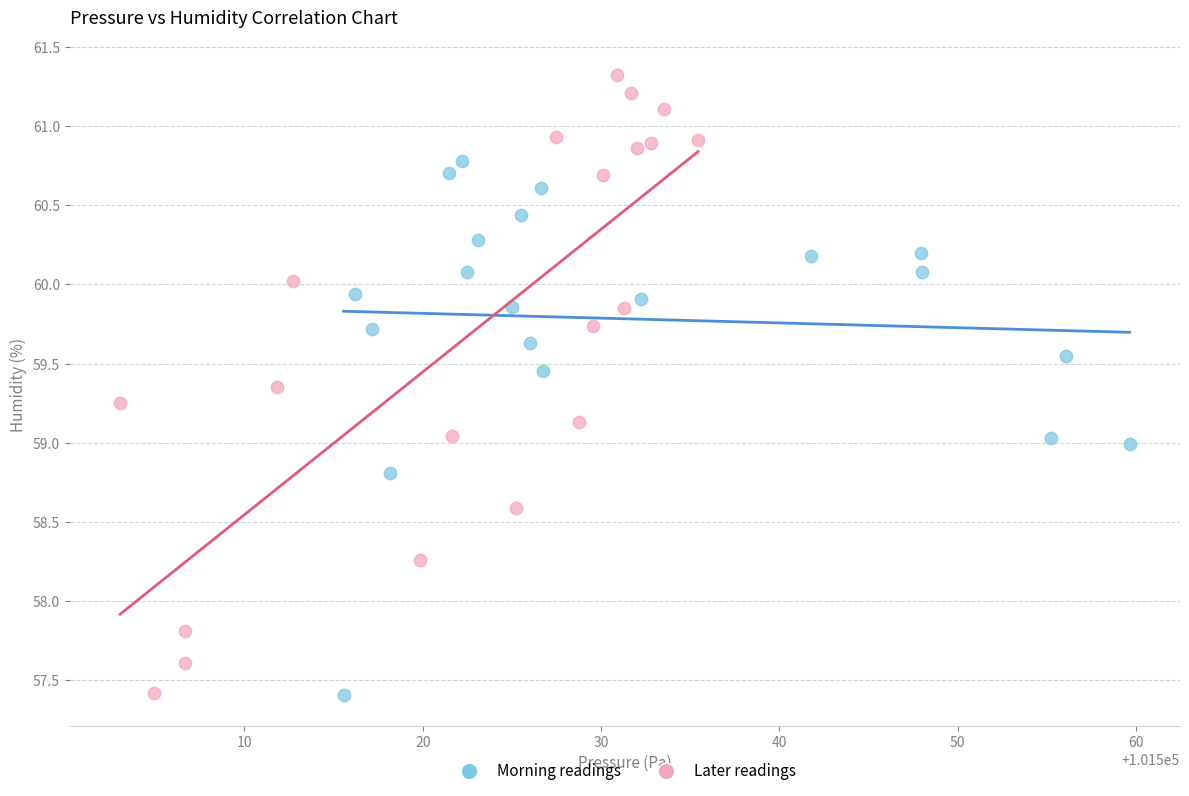

Which series contains the highest Y value?

Later readings